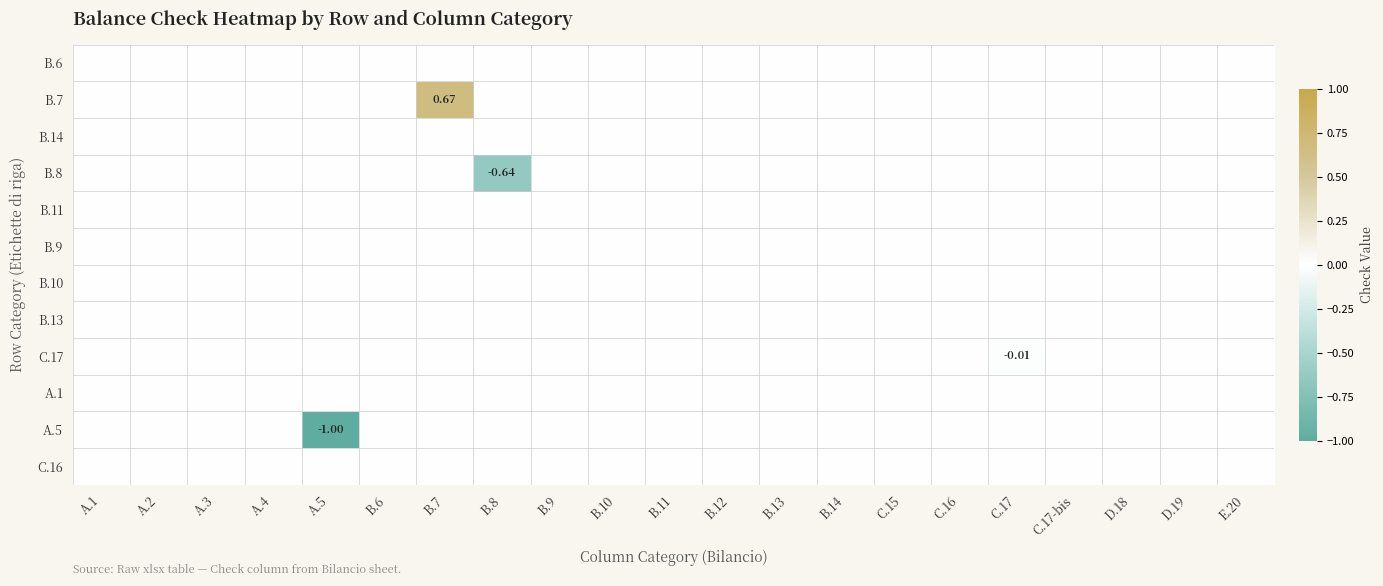

Is the value of A.1 at D.18 greater than the value of B.11 at B.9?

No